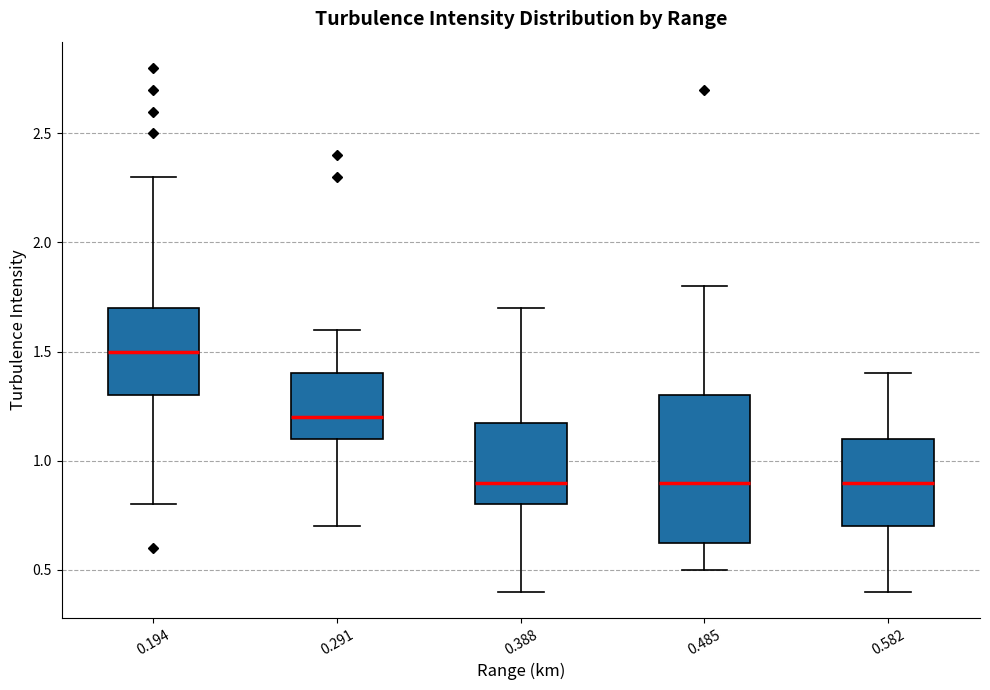

Which box is the tallest, from its lower edge to its upper edge?

0.485